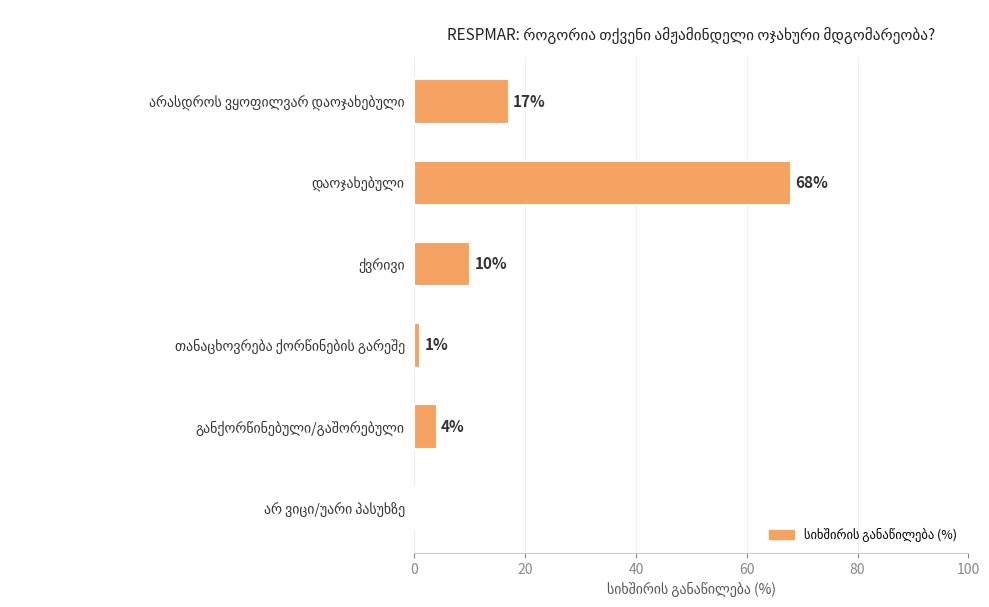

How many positive values are there?

5